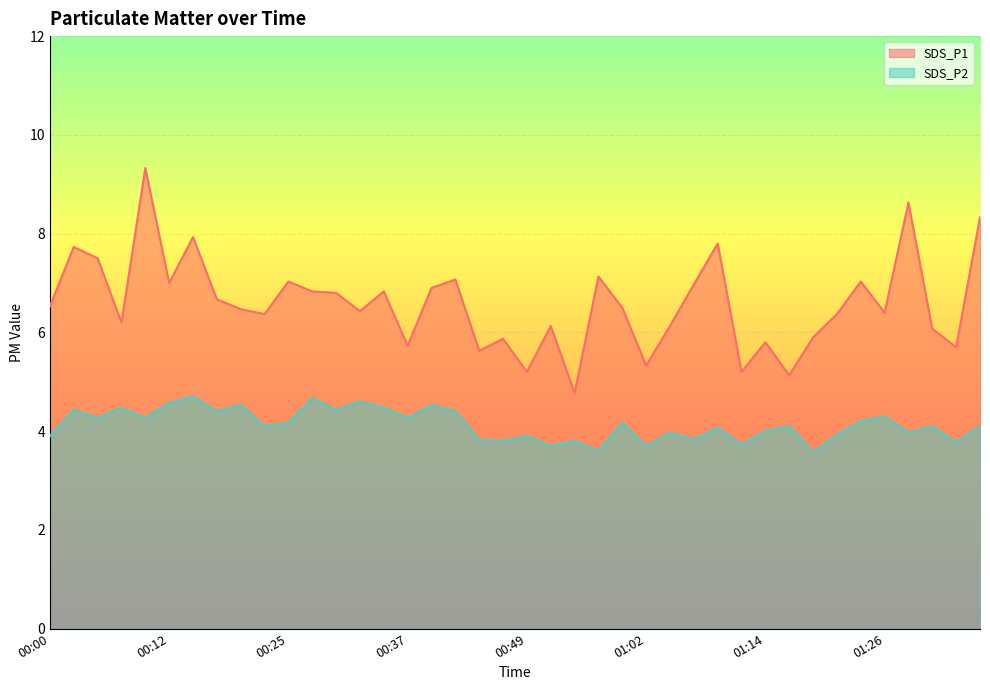

How many distinct data groups are displayed?

2